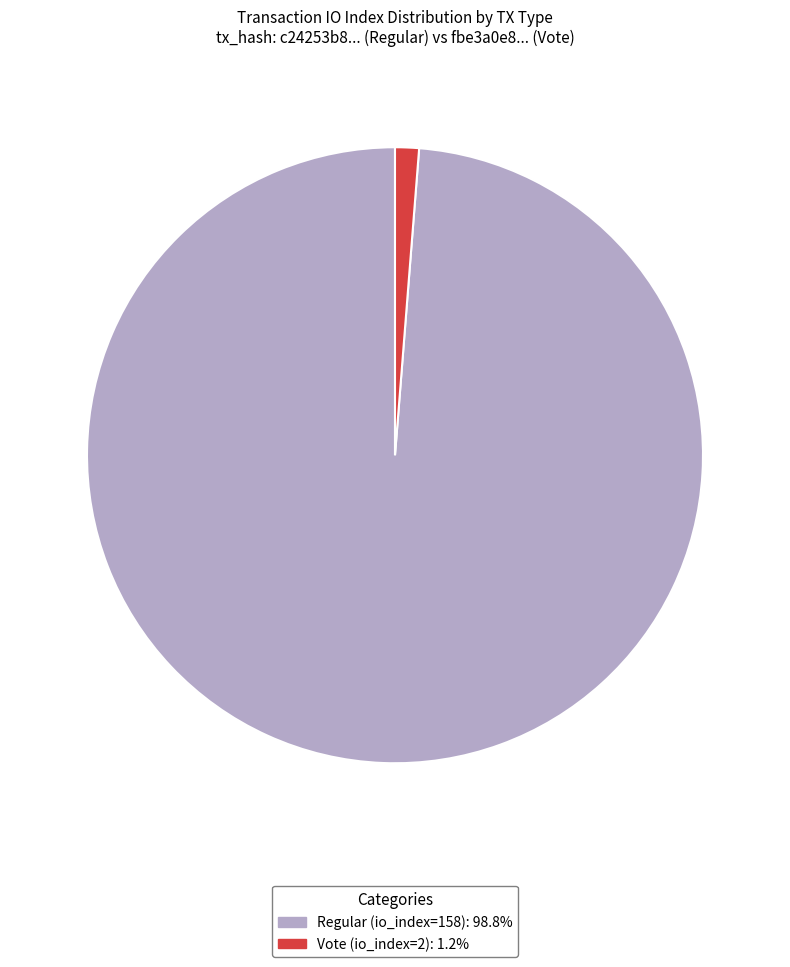

Combined, do Regular (io_index=158) and Vote (io_index=2) account for over 50%?

Yes